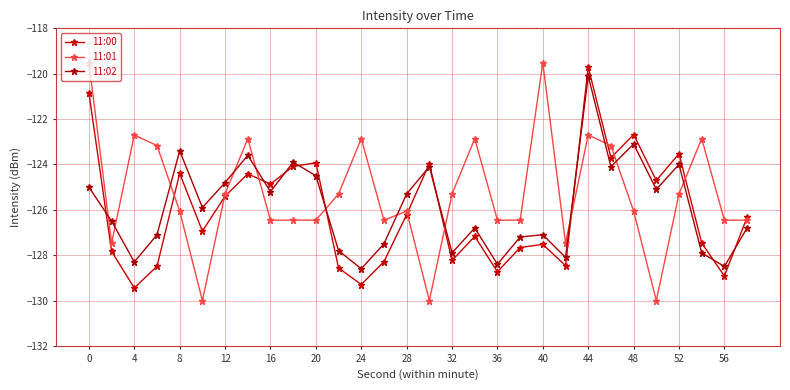

How many lines are shown in the chart?

3